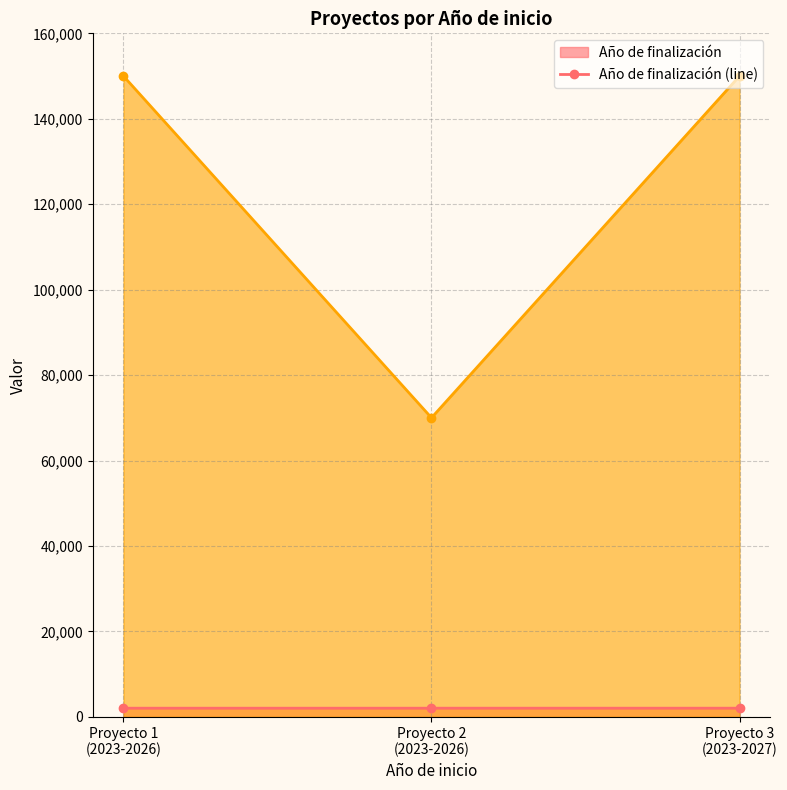

Count the number of data series in this chart.

2